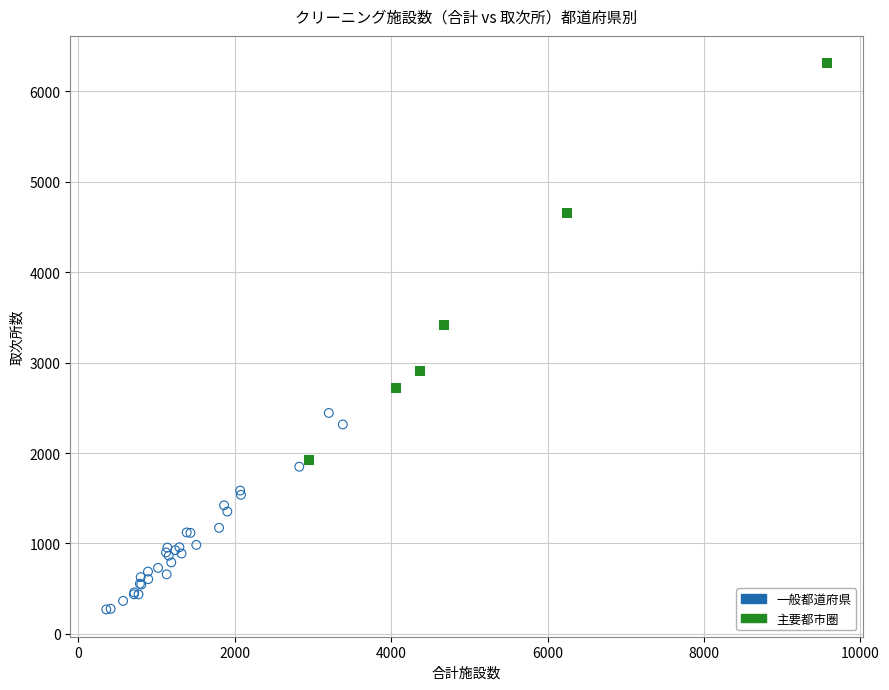

Which series reaches the maximum Y coordinate?

主要都市圏